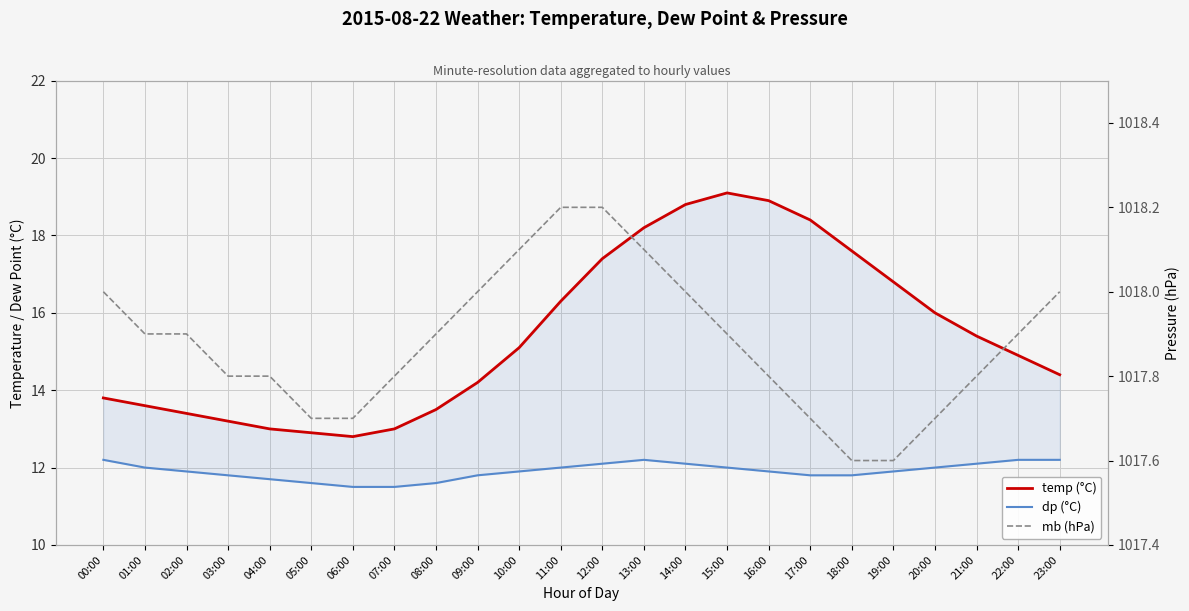

At which category is the sum across all series the highest?

15:00